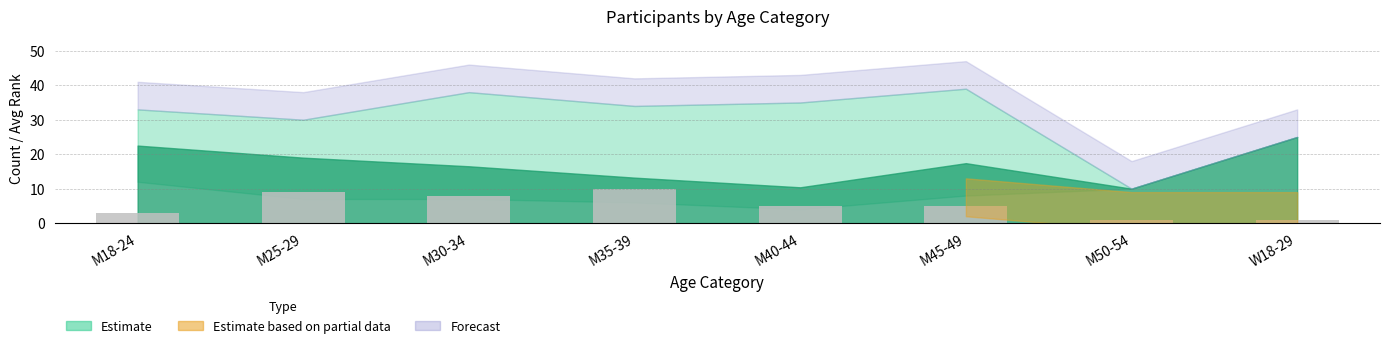

True or false: the data shows 5 at M40-44.

True